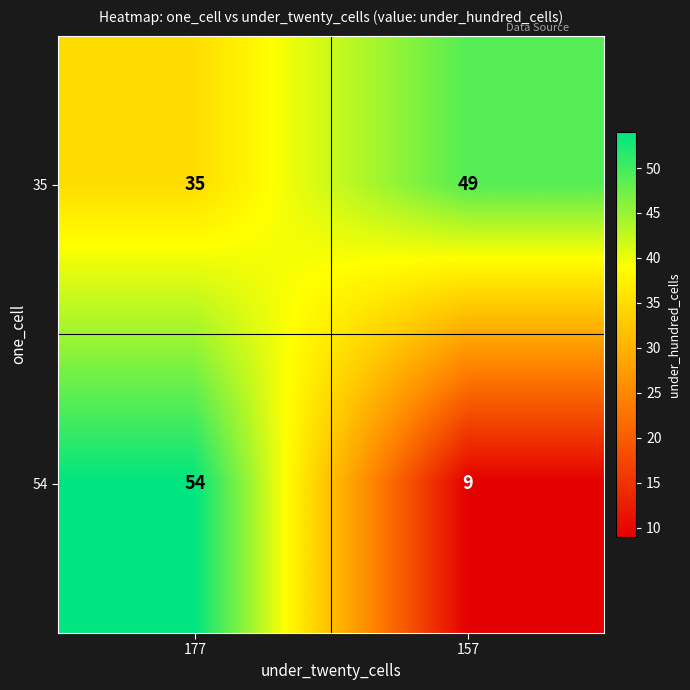

What is the maximum value shown in the chart?

54